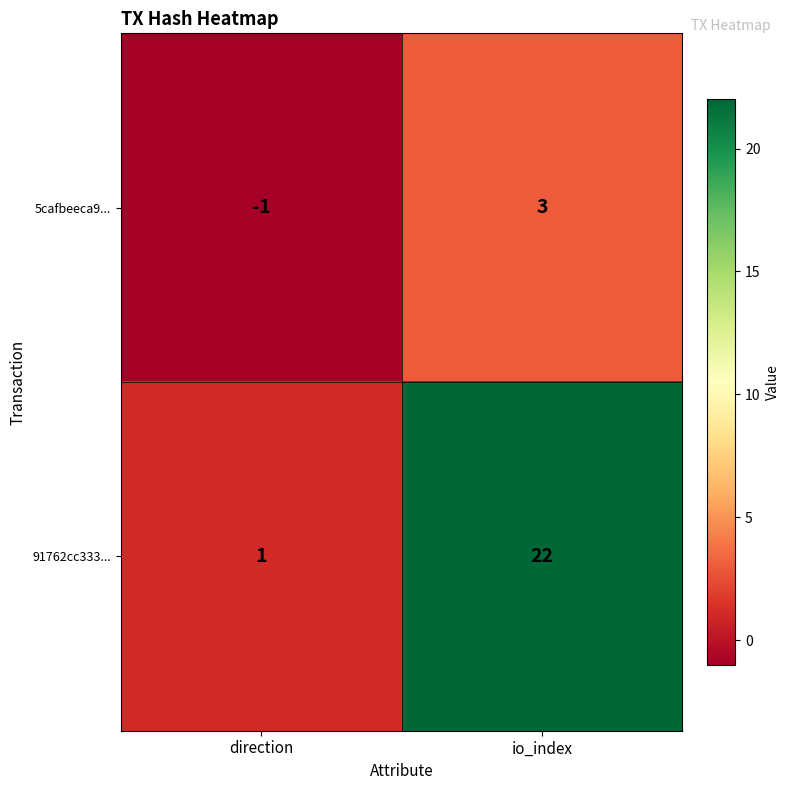

Which label corresponds to the smallest value in the chart?

direction